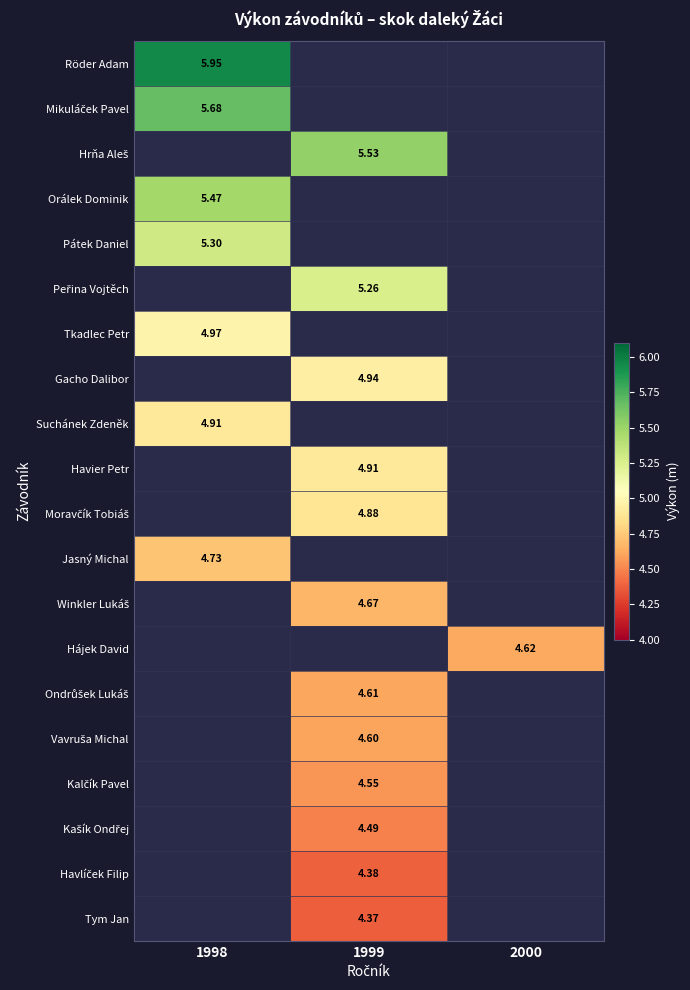

Is it true that Kalčík Pavel equals 1.1 at 1999?

False